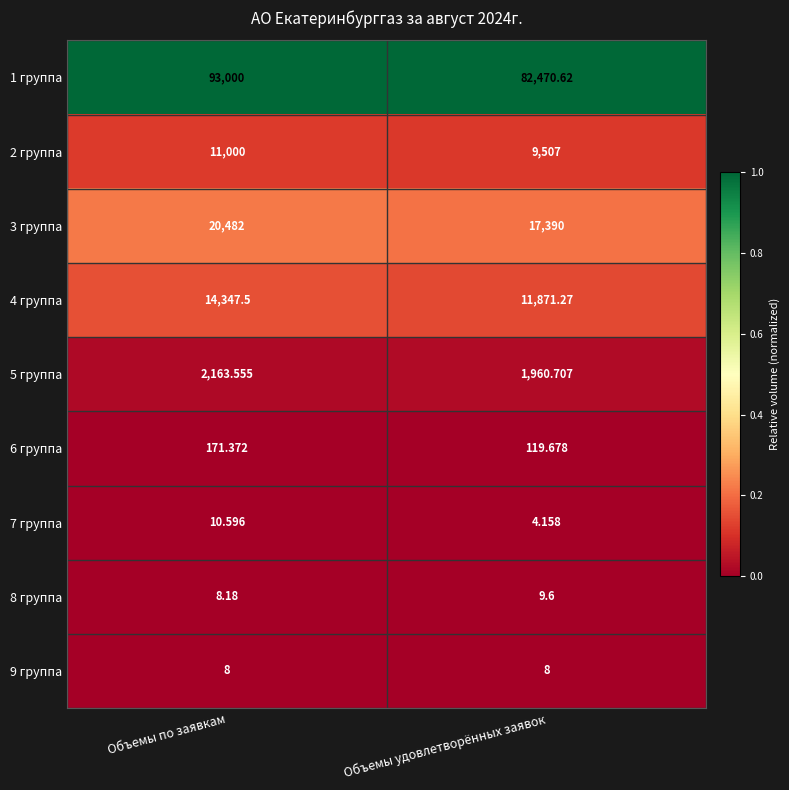

Rank the series at Объемы по заявкам from lowest to highest value.

9 группа, 8 группа, 7 группа, 6 группа, 5 группа, 2 группа, 4 группа, 3 группа, 1 группа